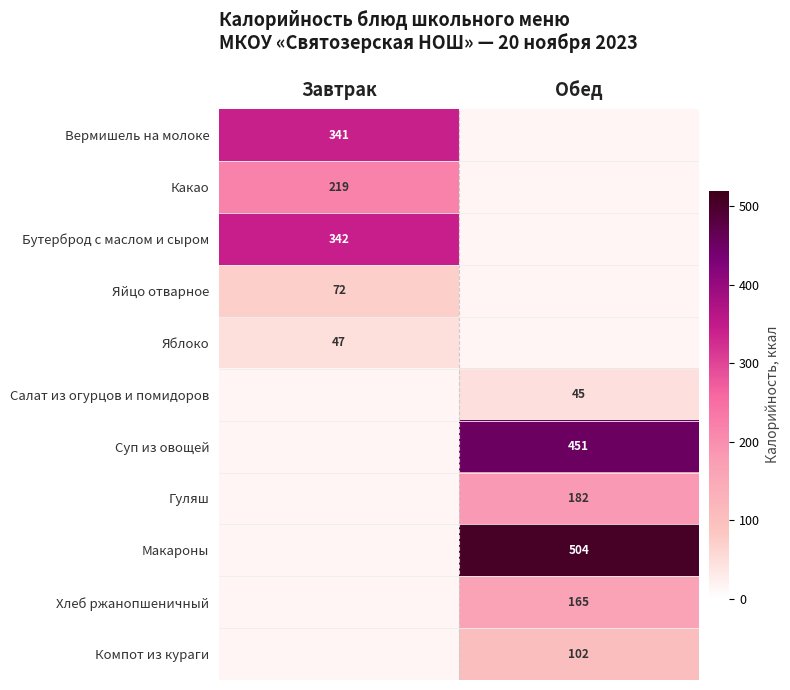

The Суп из овощей series shows 747 at Обед. True or false?

False